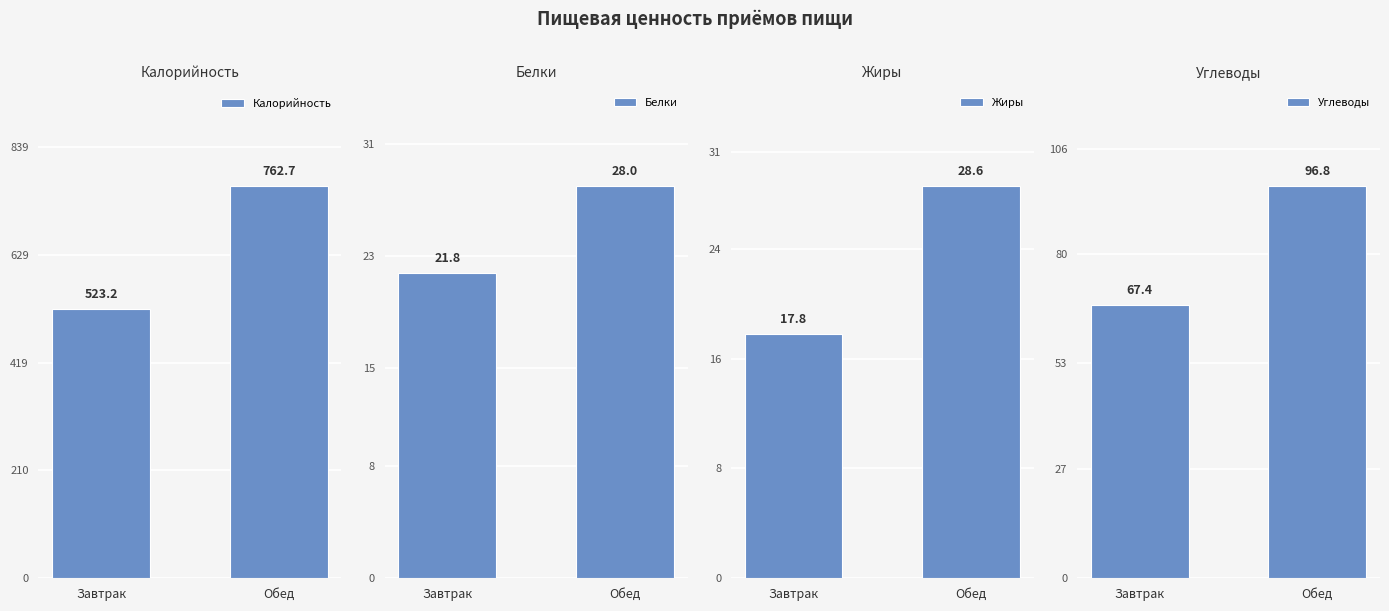

What is the difference between the maximum and minimum values in the Калорийность series?

239.5